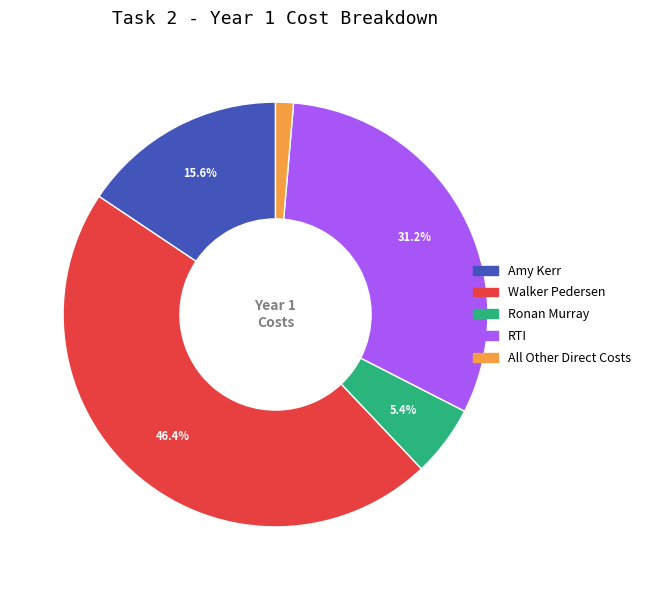

Is it true that Ronan Murray is 5% of the pie?

True